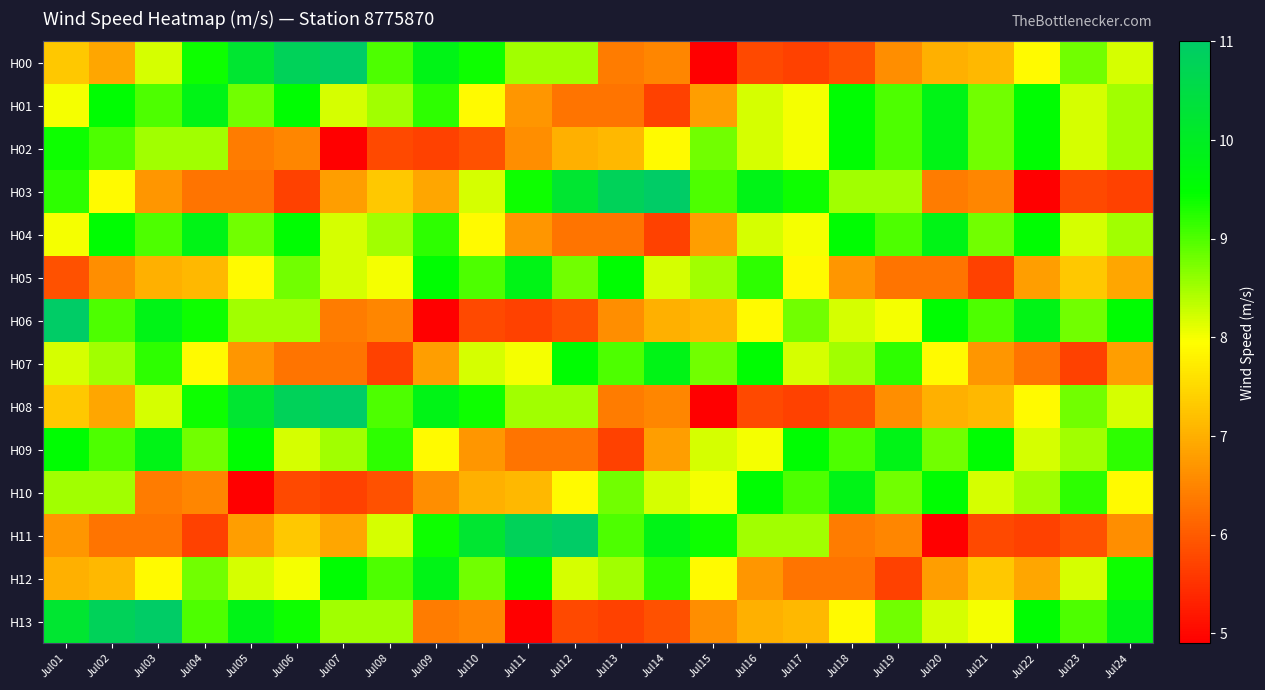

What is the greatest value displayed?

11.0